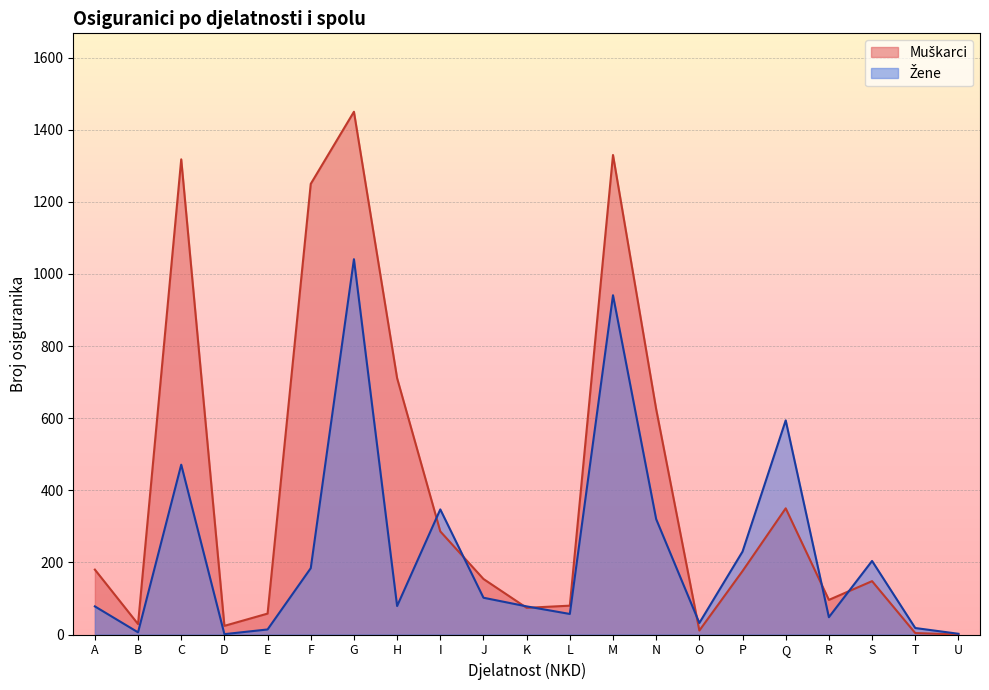

How many data points in Žene are less than 79?

10